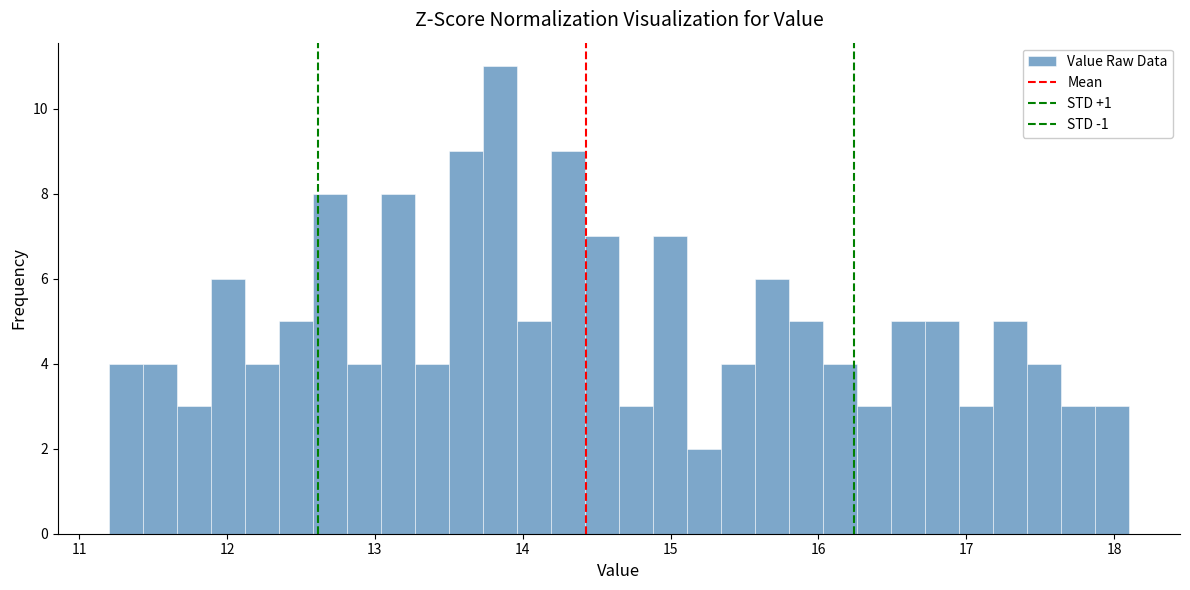

Read against the x-axis, roughly where is the centre of the tallest bar?

13.8